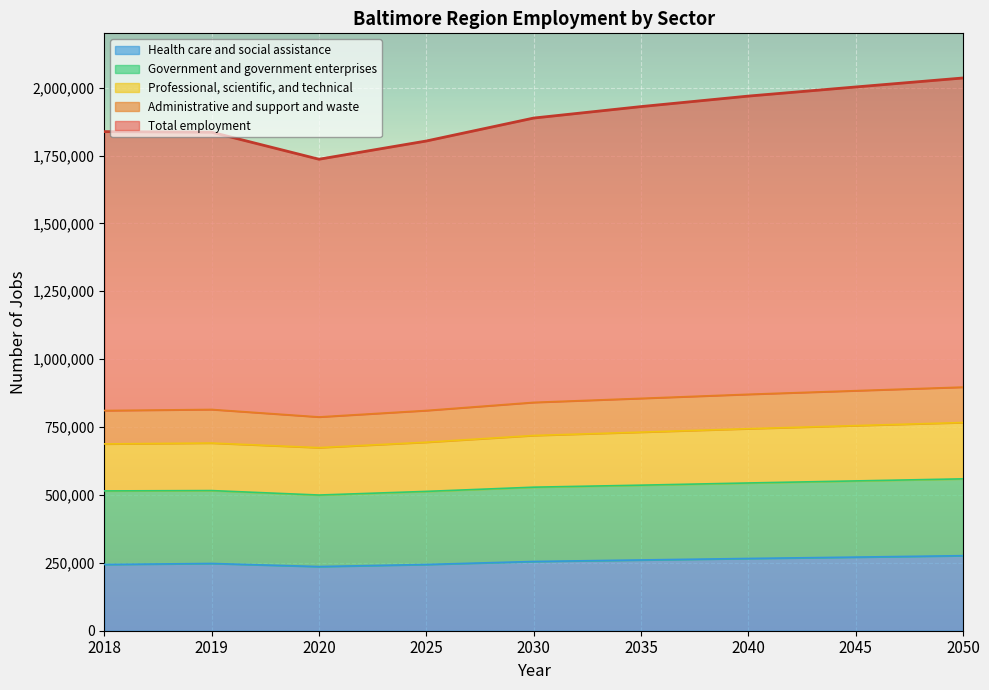

How many interior local valleys does the Health care and social assistance series have?

1